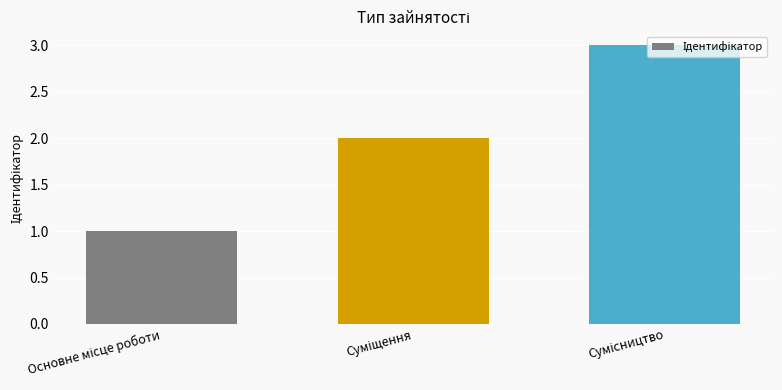

What is the average value?

2